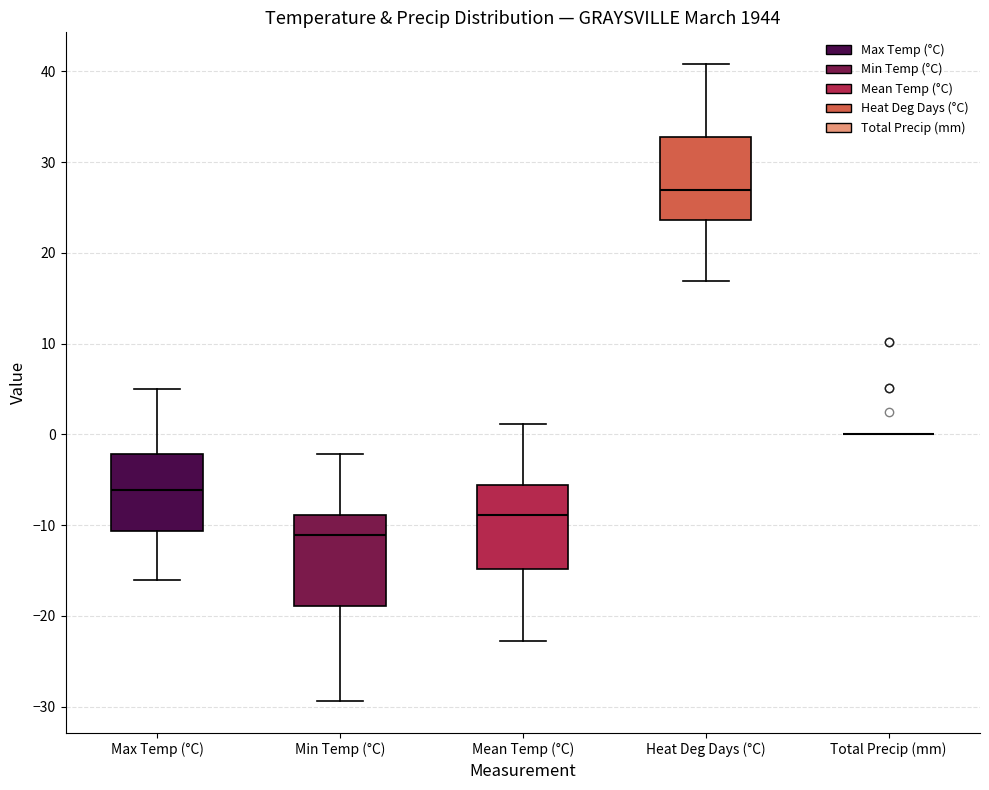

Reading left to right, transcribe this box plot: for each box, give where its median line is, the range the box spans, and where its two whiskers end, as read against the y-axis. The values are not printed on the chart, so give them approximately, as read against the axis.

Max Temp (°C): median -6, box -11 to -2, whiskers -16 to 5
Min Temp (°C): median -11, box -19 to -9, whiskers -29 to -2
Mean Temp (°C): median -9, box -15 to -6, whiskers -23 to 1
Heat Deg Days (°C): median 27, box 24 to 33, whiskers 17 to 41
Total Precip (mm): box collapsed to a line at 0, whiskers 0 to 0